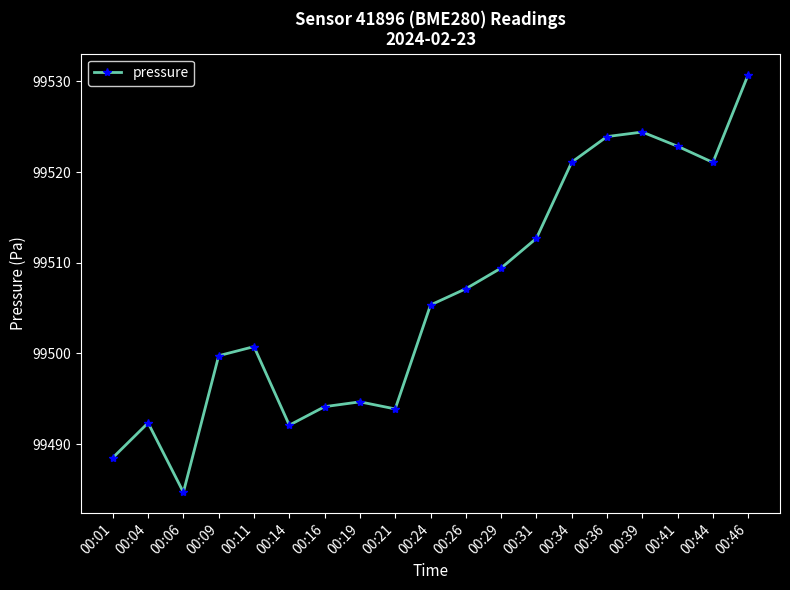

Reading left to right, extract all data points from this chart.

99488.5	99492.3	99484.7	99499.8	99500.8	99492.1	99494.1	99494.7	99493.9	99505.3	99507.1	99509.4	99512.7	99521.1	99523.9	99524.4	99522.8	99521.1	99530.8